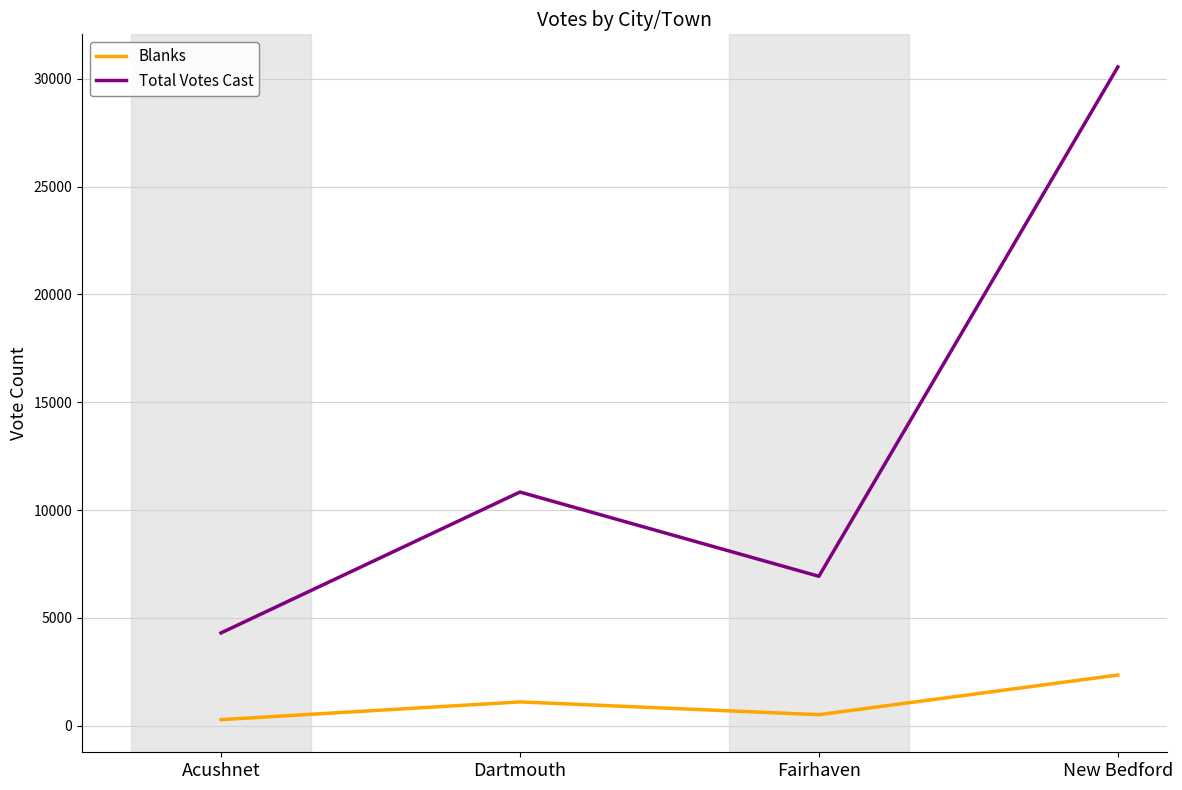

What is the difference between the Total Votes Cast values at Acushnet and Fairhaven?

2626